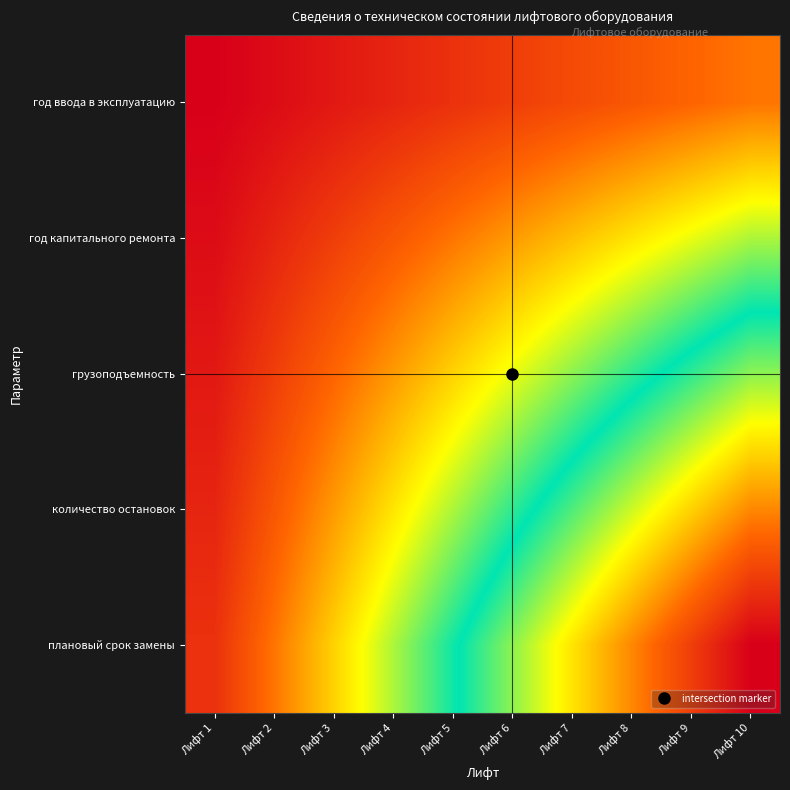

Reading right to left, list all the values displayed in this chart.

год ввода в эксплуатацию: Лифт 10=10	Лифт 9=9	Лифт 8=8	Лифт 7=7	Лифт 6=6	Лифт 5=5	Лифт 4=4	Лифт 3=3	Лифт 2=2	Лифт 1=1
год капитального ремонта: Лифт 10=20	Лифт 9=18	Лифт 8=16	Лифт 7=14	Лифт 6=12	Лифт 5=10	Лифт 4=8	Лифт 3=6	Лифт 2=4	Лифт 1=2
грузоподъемность: Лифт 10=30	Лифт 9=27	Лифт 8=24	Лифт 7=21	Лифт 6=18	Лифт 5=15	Лифт 4=12	Лифт 3=9	Лифт 2=6	Лифт 1=3
количество остановок: Лифт 10=40	Лифт 9=36	Лифт 8=32	Лифт 7=28	Лифт 6=24	Лифт 5=20	Лифт 4=16	Лифт 3=12	Лифт 2=8	Лифт 1=4
плановый срок замены: Лифт 10=50	Лифт 9=45	Лифт 8=40	Лифт 7=35	Лифт 6=30	Лифт 5=25	Лифт 4=20	Лифт 3=15	Лифт 2=10	Лифт 1=5